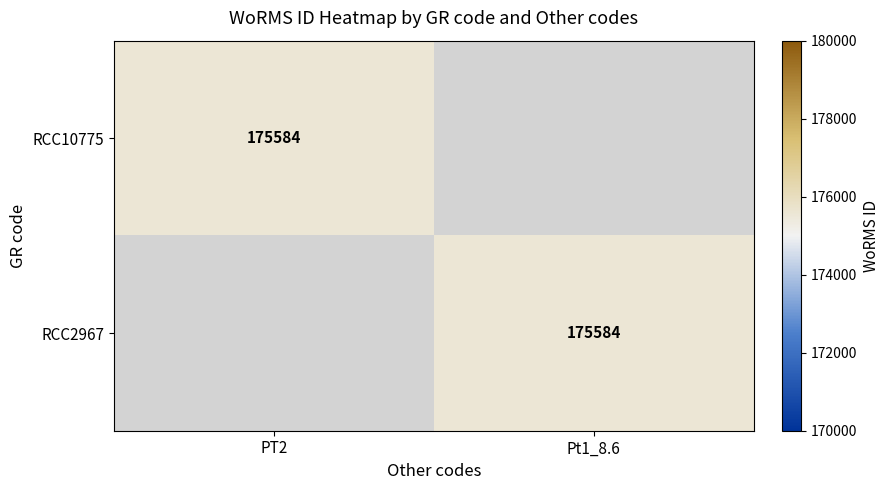

The RCC10775 series shows 73194 at PT2. True or false?

False